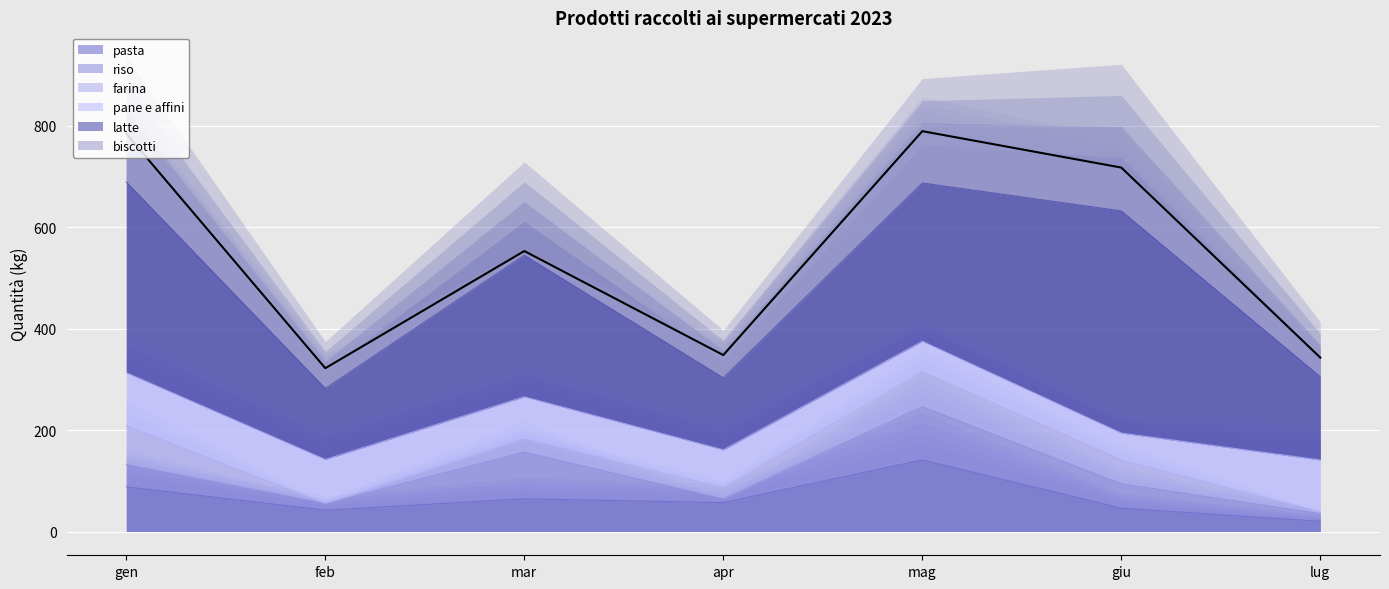

True or false: pasta has more than 1 interior local peaks.

True